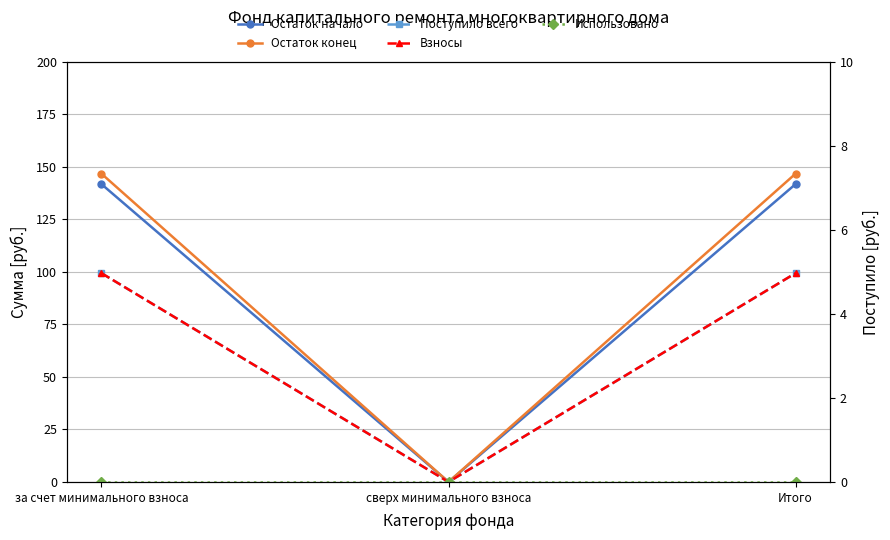

List the series in order of their peak value, lowest first.

Использовано, Поступило всего, Взносы, Остаток начало, Остаток конец